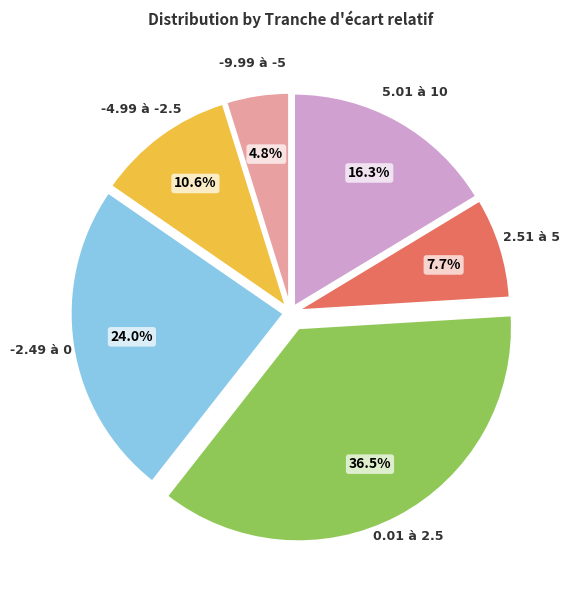

What is the largest slice in the pie chart?

0.01 à 2.5